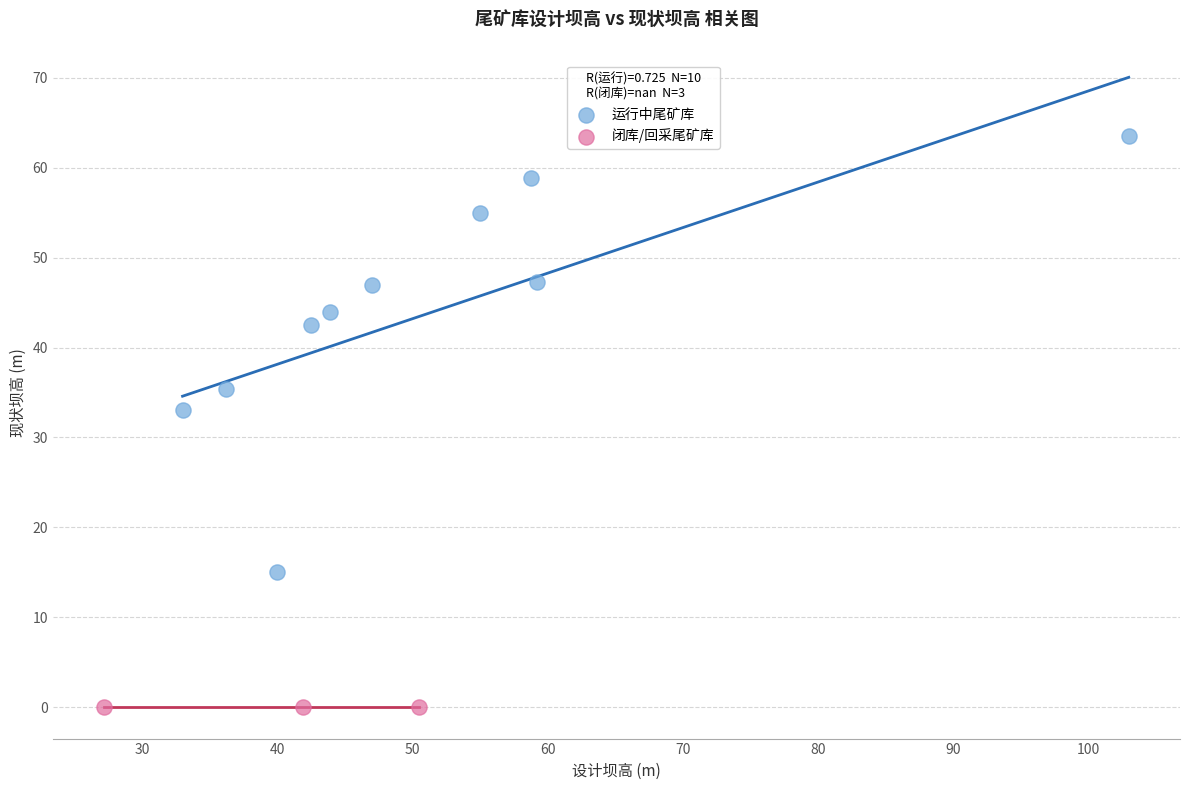

Which series contains the highest Y value?

运行中尾矿库